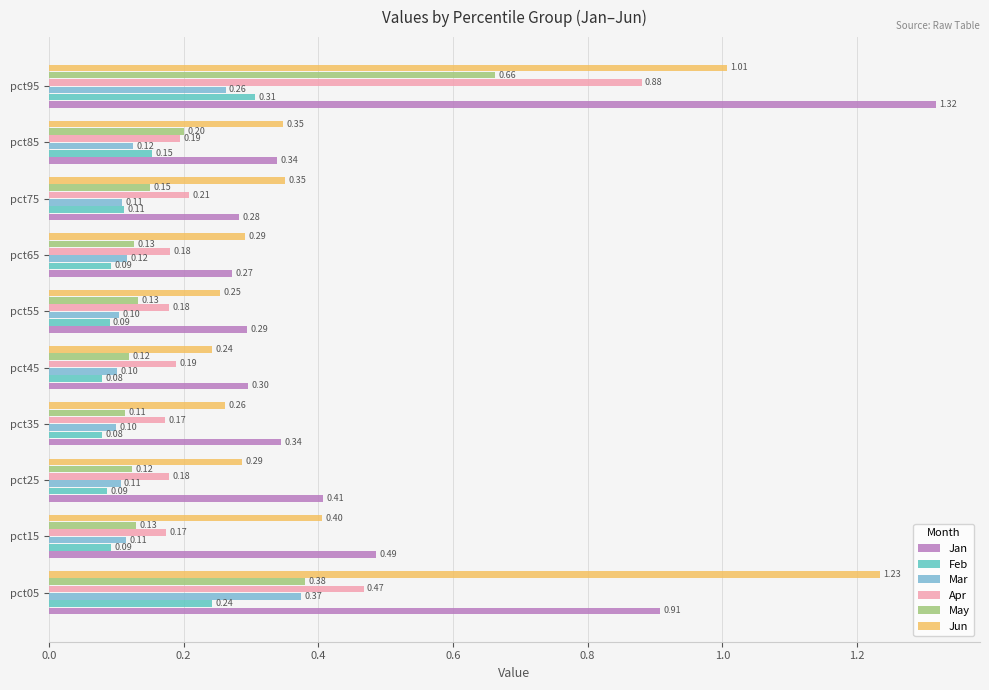

At pct65, list the series in order from largest to smallest.

Jun, Jan, Apr, May, Mar, Feb